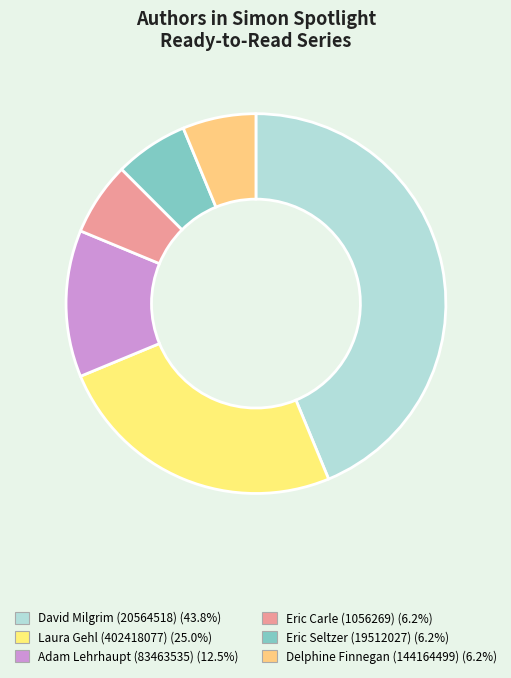

Which category has the biggest portion of the pie?

David Milgrim (20564518)